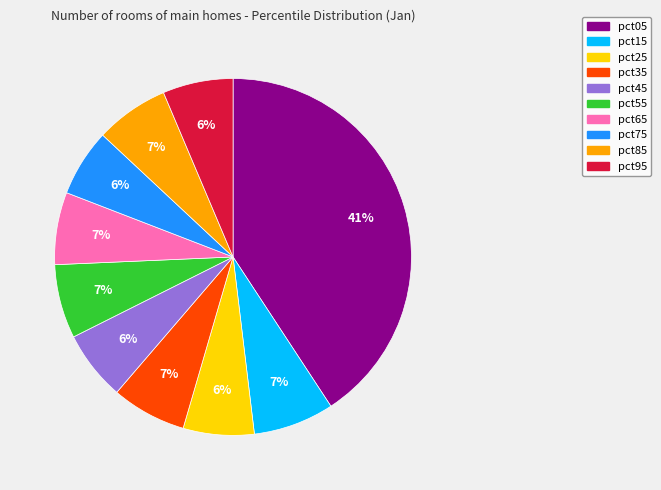

Which slice is the largest?

pct05